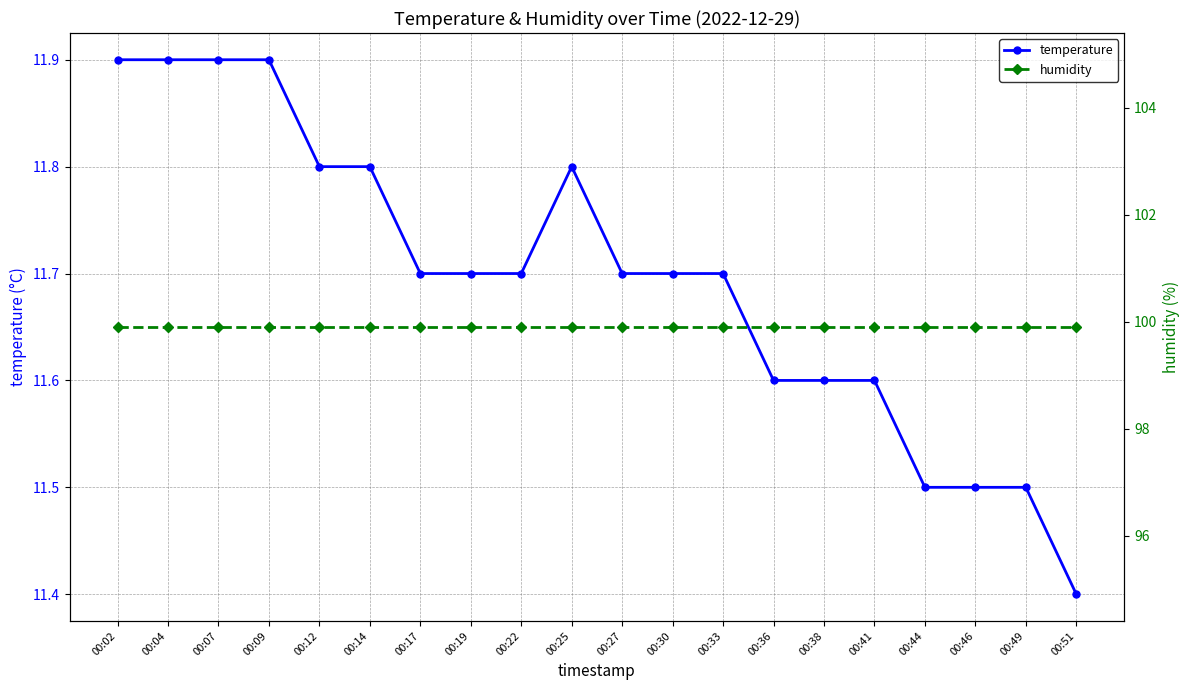

Is it true that humidity equals 99.9 at 00:09?

True